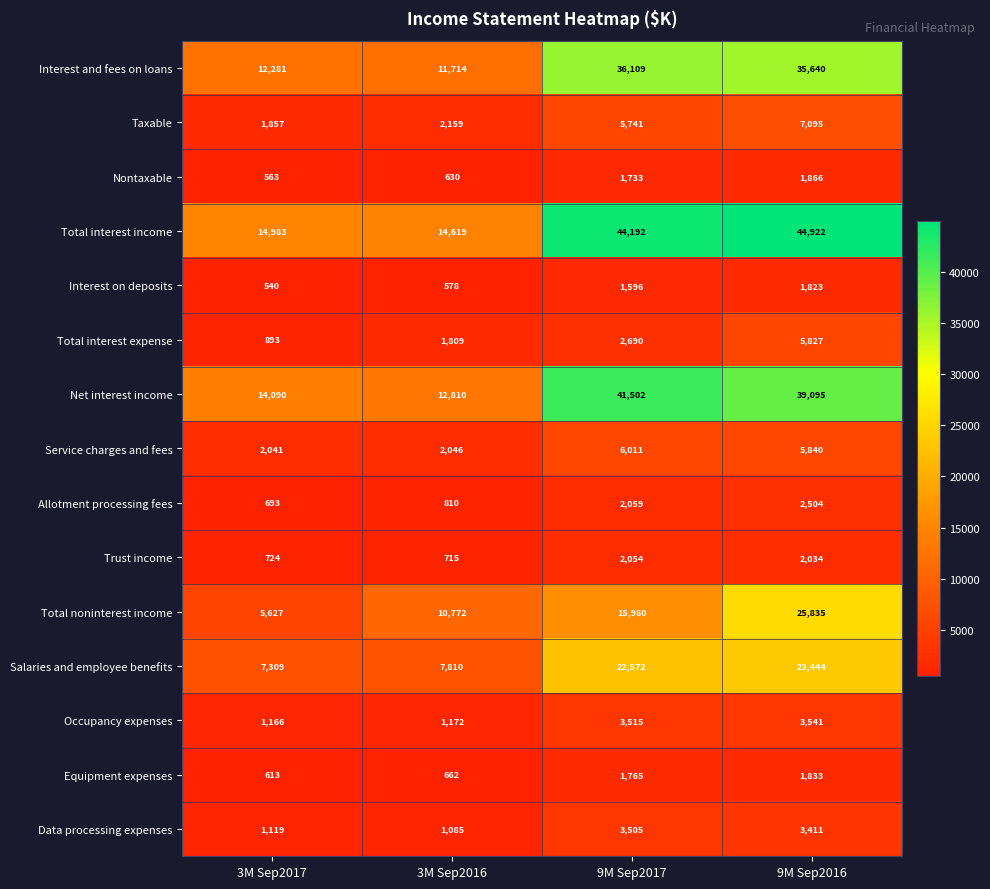

How many categories are shown in the chart?

4